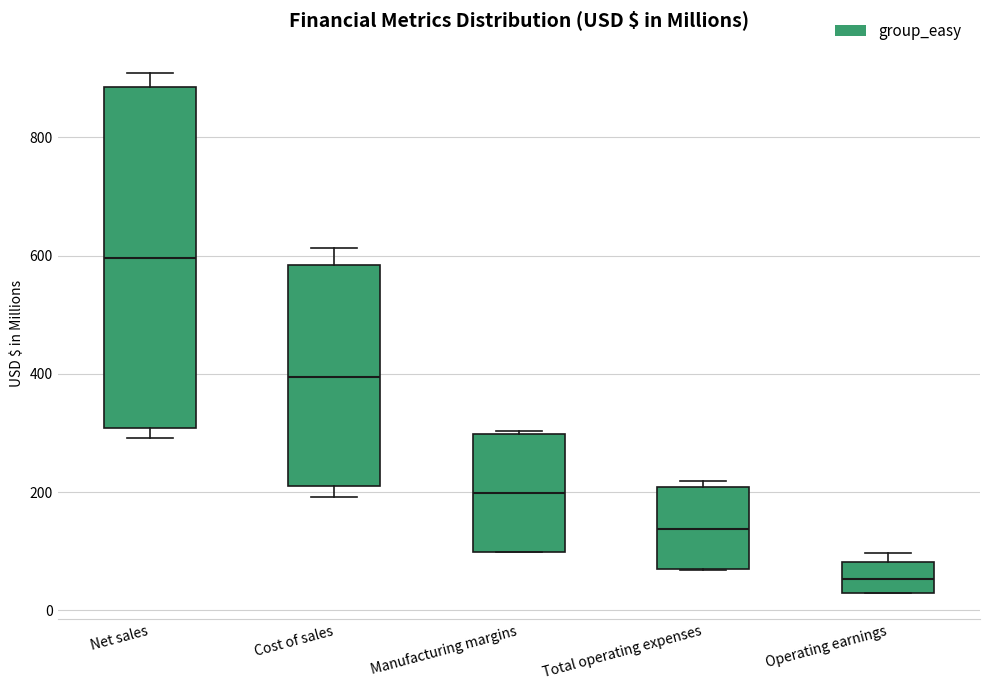

Reading left to right, transcribe this box plot: for each box, give where its median line is, the range the box spans, and where its two whiskers end, as read against the y-axis. The values are not printed on the chart, so give them approximately, as read against the axis.

Net sales: median 600, box 300 to 880, whiskers 300 (just below the box's lower edge) to 900
Cost of sales: median 400, box 220 to 580, whiskers 200 to 620
Manufacturing margins: median 200, box 100 to 300, whiskers 100 to 300
Total operating expenses: median 140, box 80 to 200, whiskers 60 to 220
Operating earnings: median 60, box 20 to 80, whiskers 20 to 100